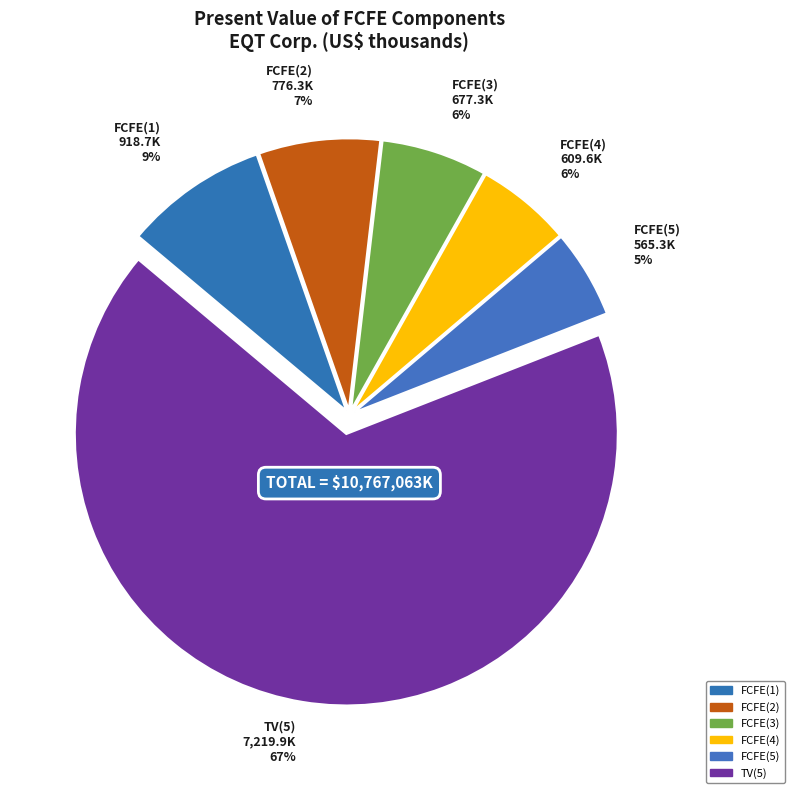

To the nearest percent, what is the combined percentage of FCFE(1) and FCFE(2)?

16%